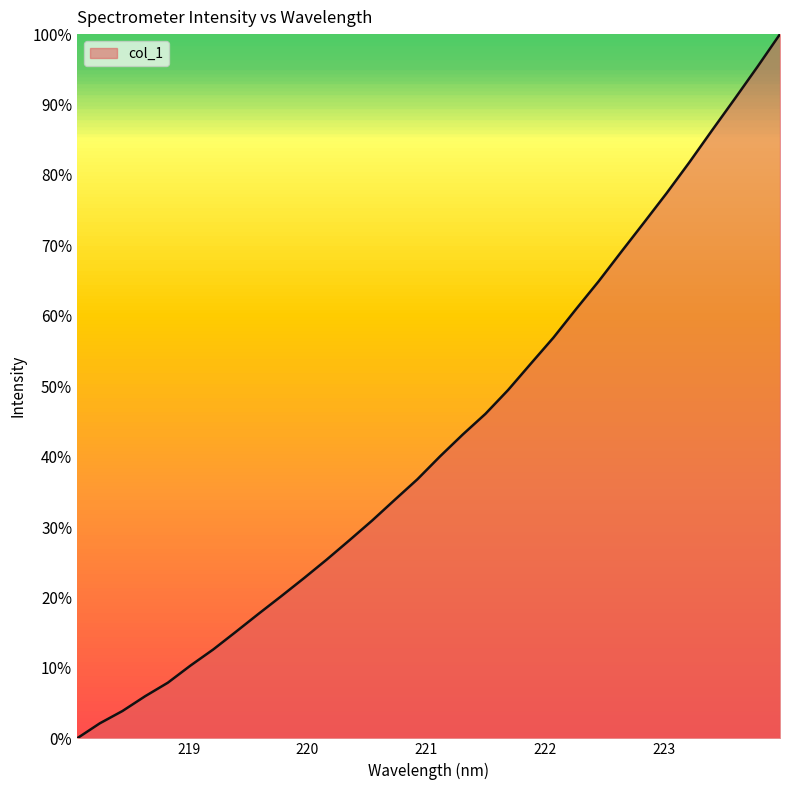

What is the greatest value displayed?

100.0